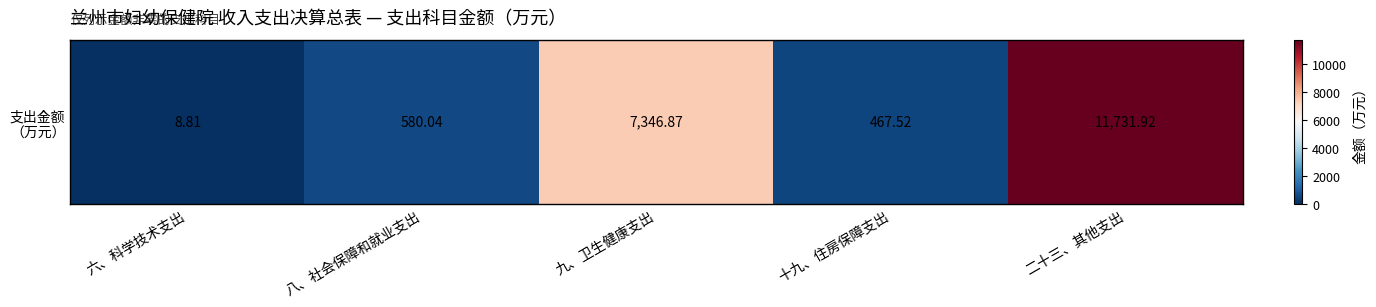

At which label is the value closest to 5870?

九、卫生健康支出